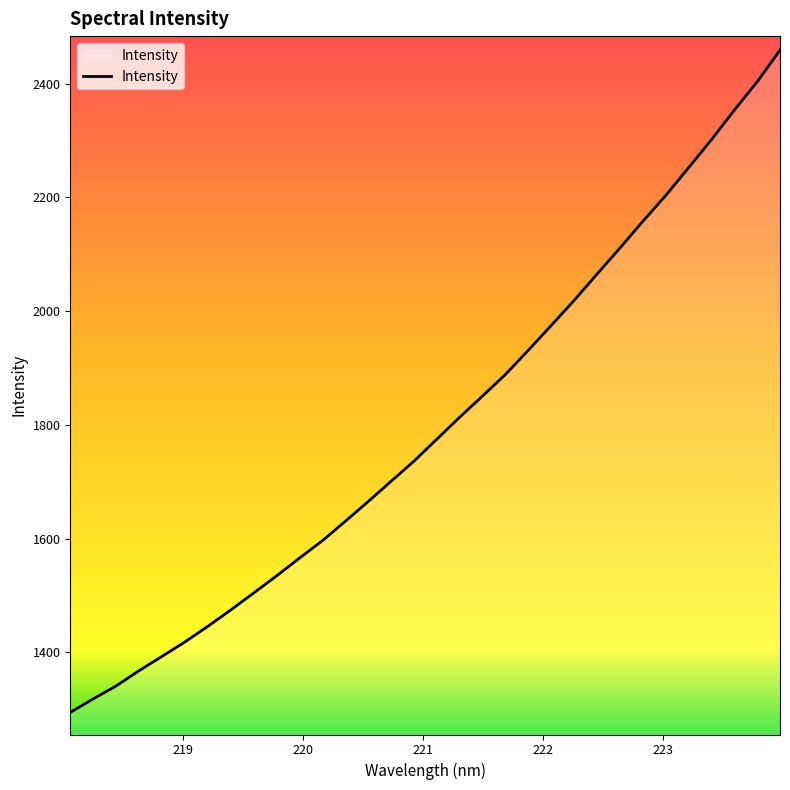

What is the difference between the maximum and minimum values?

1164.4